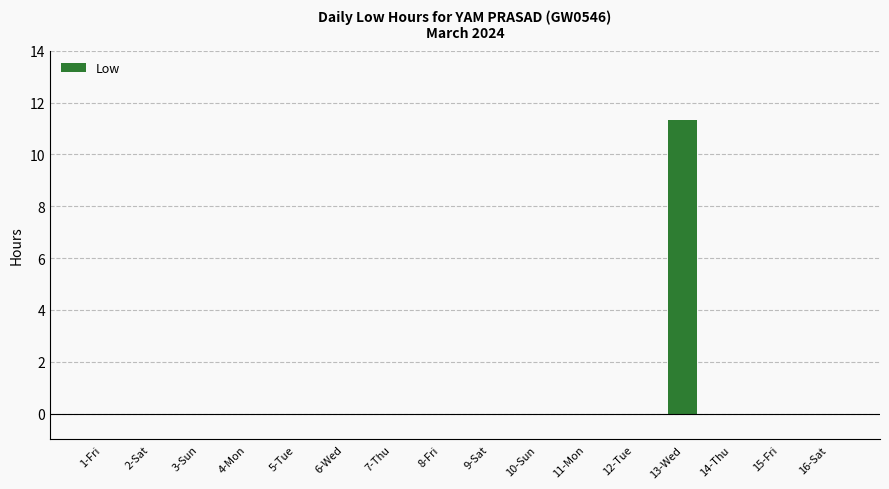

What is the greatest value displayed?

11.3